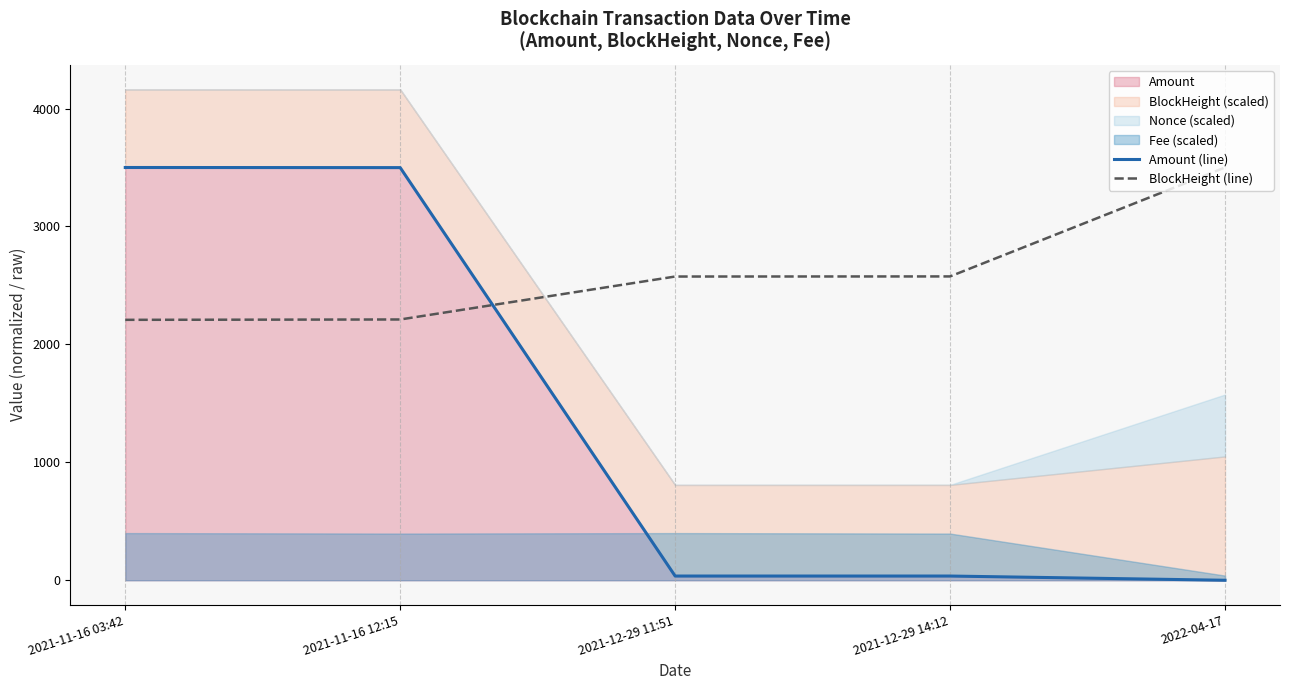

What is the total value across all series at 2022-04-17?

3500.0